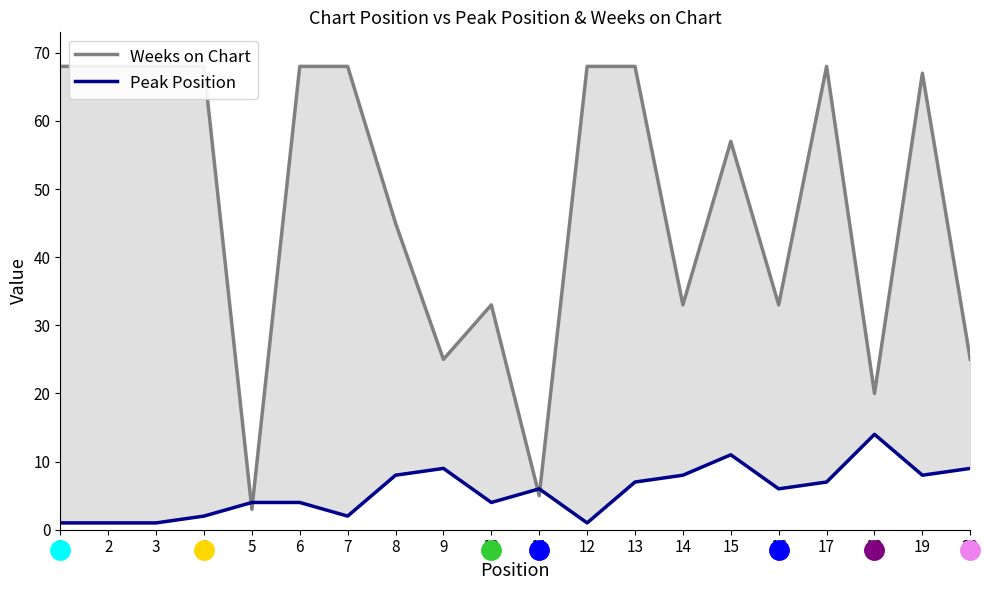

Rank the series by their average value, from highest to lowest.

Weeks on Chart, Peak Position